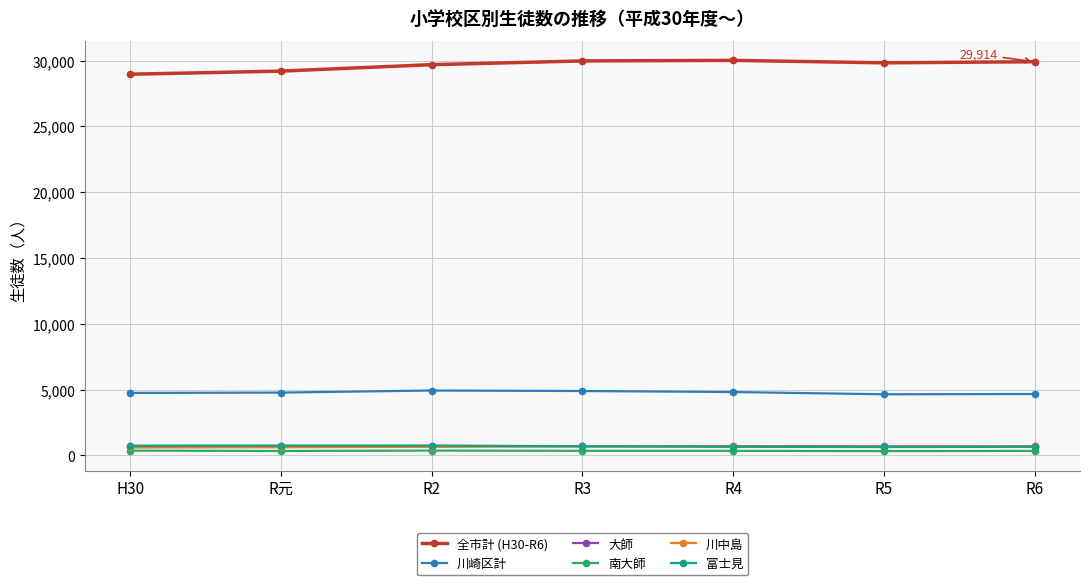

True or false: 大師 has more than 0 points higher than both neighbors.

True